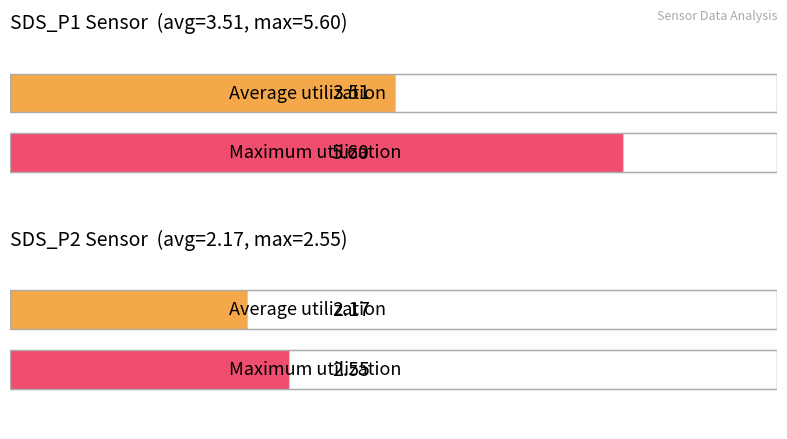

Is it true that SDS_P1 equals 1.6 at 00:59?

False